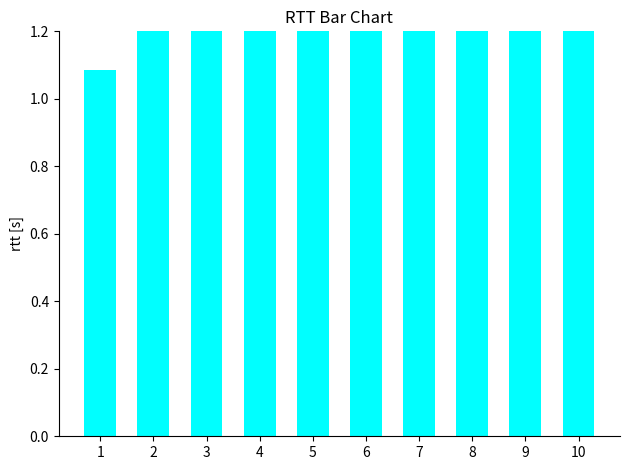

Are the bars horizontal?

No